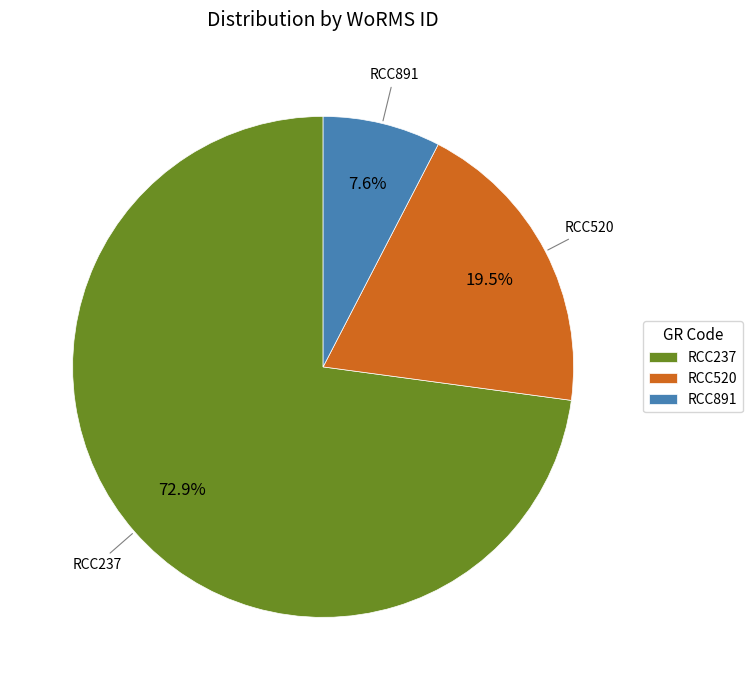

The RCC237 slice represents 73% of the pie. True or false?

True